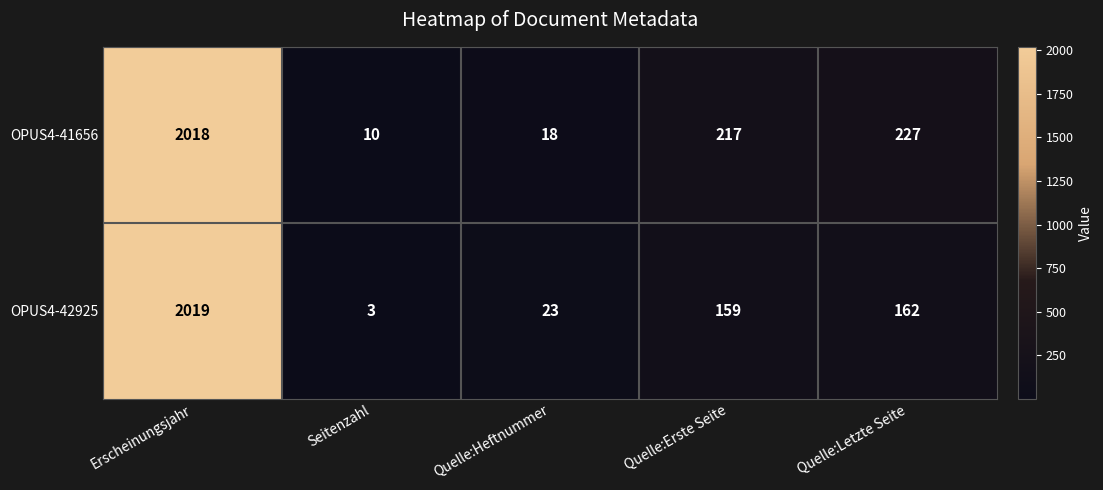

What is the average value of the OPUS4-42925 series?

473